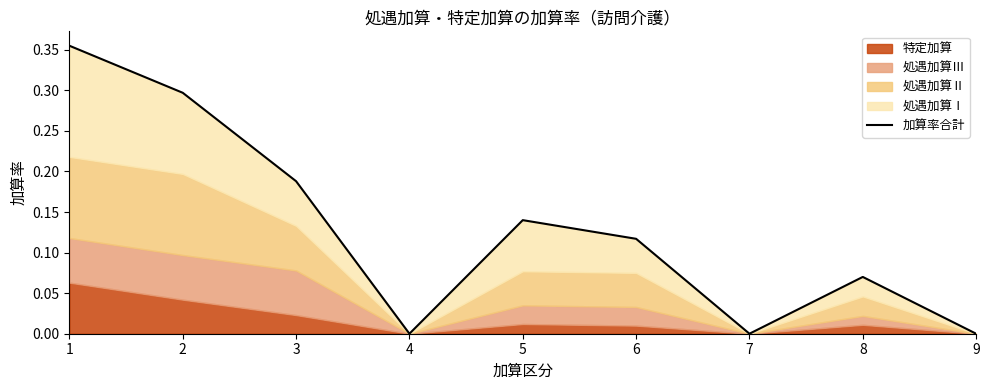

Rank the categories by value from lowest to highest.

4, 7, 9, 8, 6, 5, 3, 2, 1